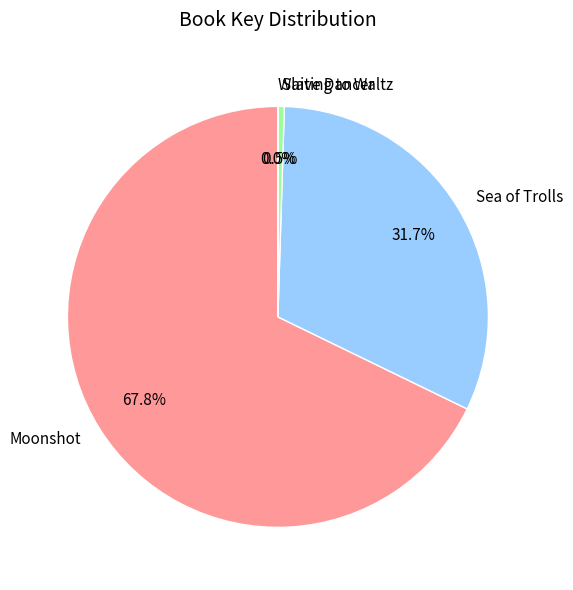

Is Moonshot the majority of the pie?

Yes